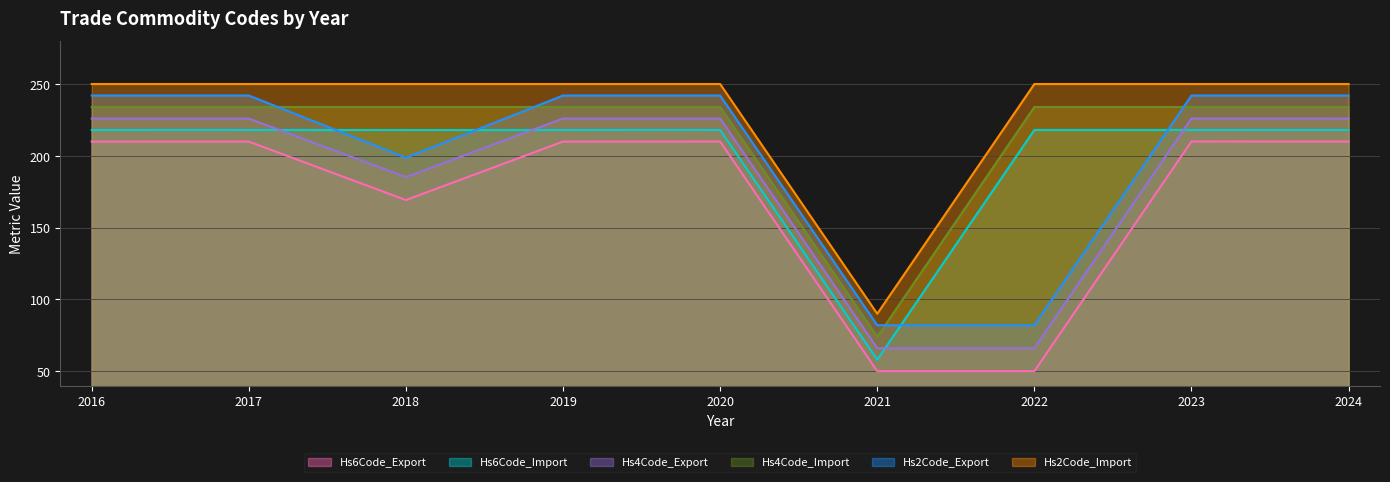

How many lines are shown in the chart?

6